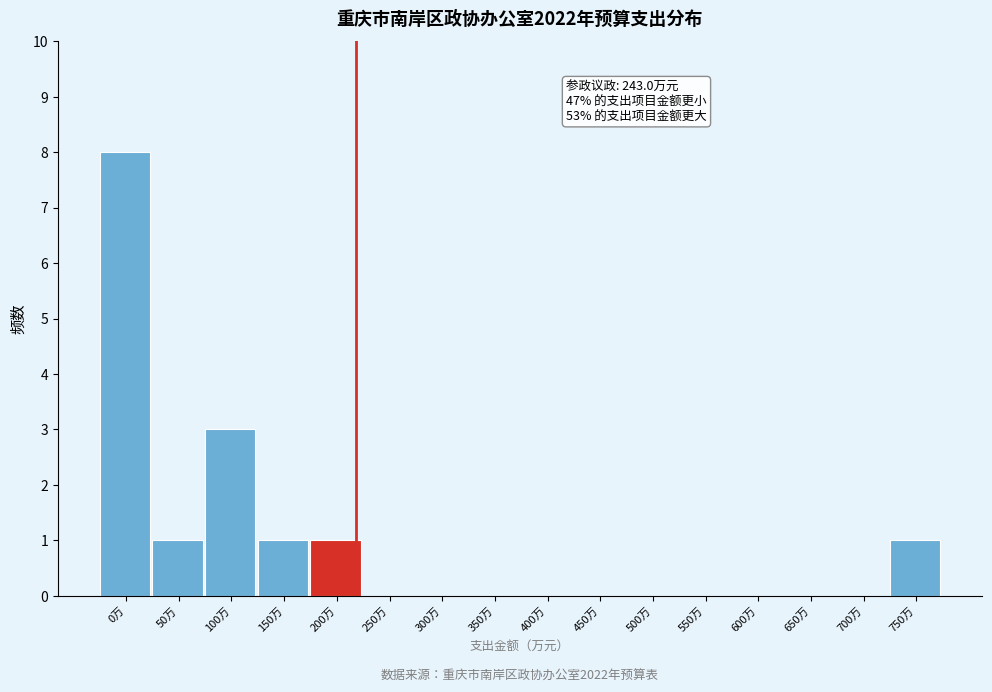

Reading left to right, transcribe all the data shown in this chart.

0万=8	50万=1	100万=3	150万=1	200万=1	250万=0	300万=0	350万=0	400万=0	450万=0	500万=0	550万=0	600万=0	650万=0	700万=0	750万=1